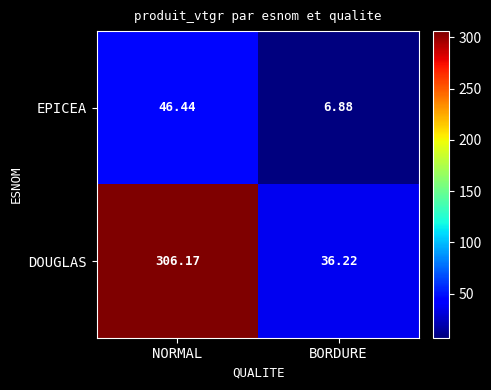

Which category has the highest value in the EPICEA series?

NORMAL